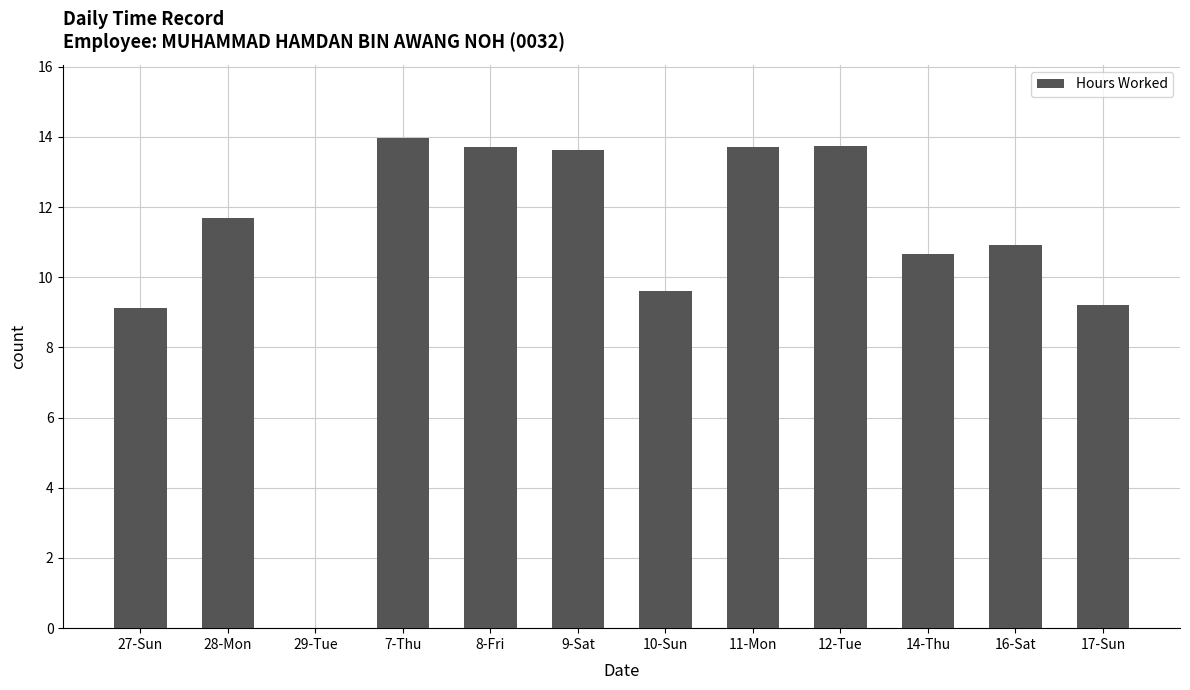

Approximately how many times larger is the value at 7-Thu compared to 12-Tue?

1.0